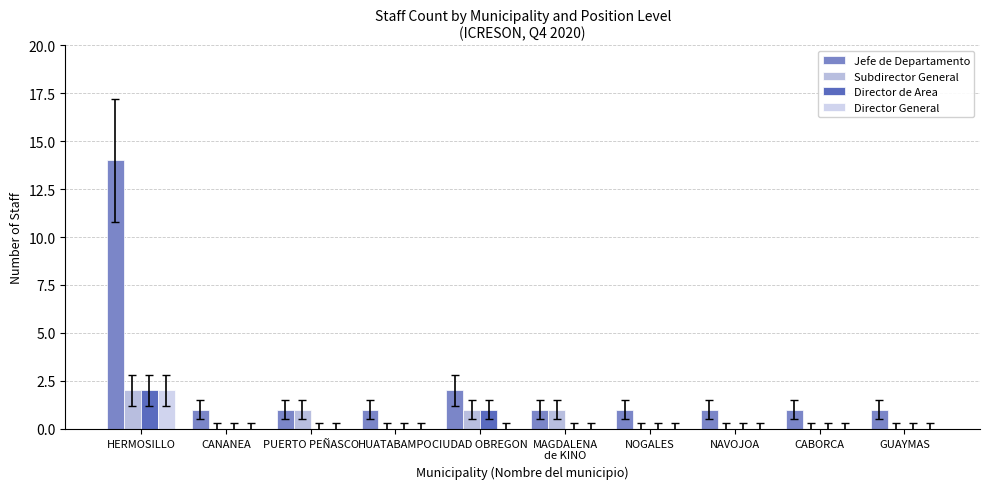

Where is Director de Area nearest to the value 1?

CIUDAD OBREGON